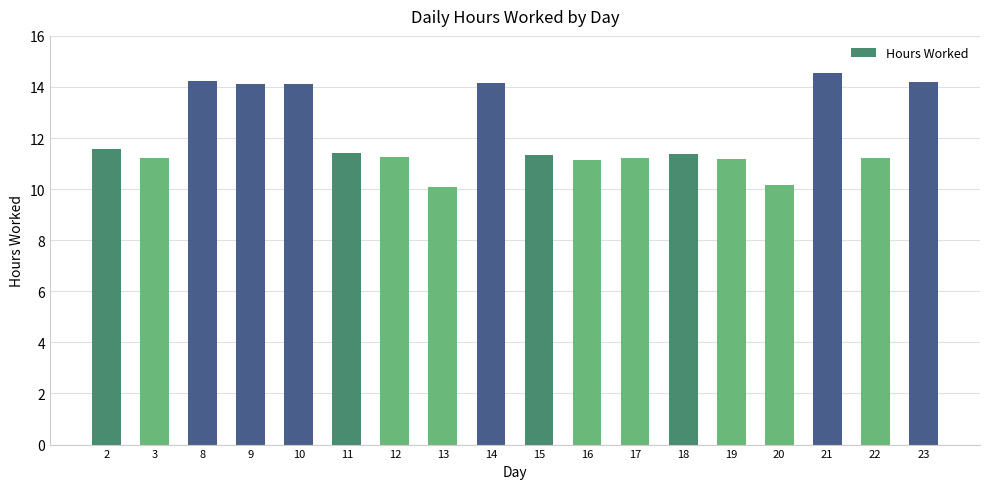

Between 12 and 13, which is larger?

12